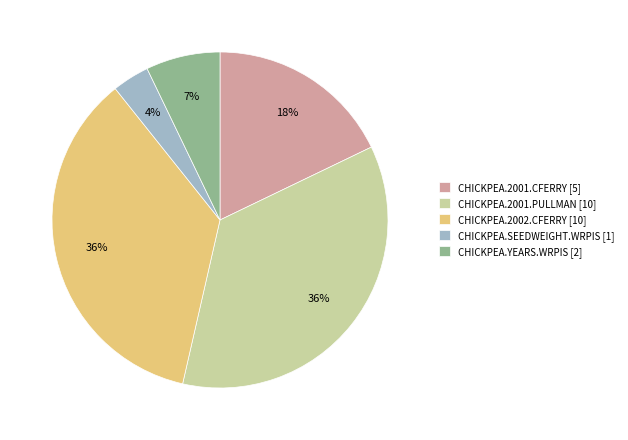

Between CHICKPEA.YEARS.WRPIS [2] and CHICKPEA.2001.CFERRY [5], which is larger?

CHICKPEA.2001.CFERRY [5]